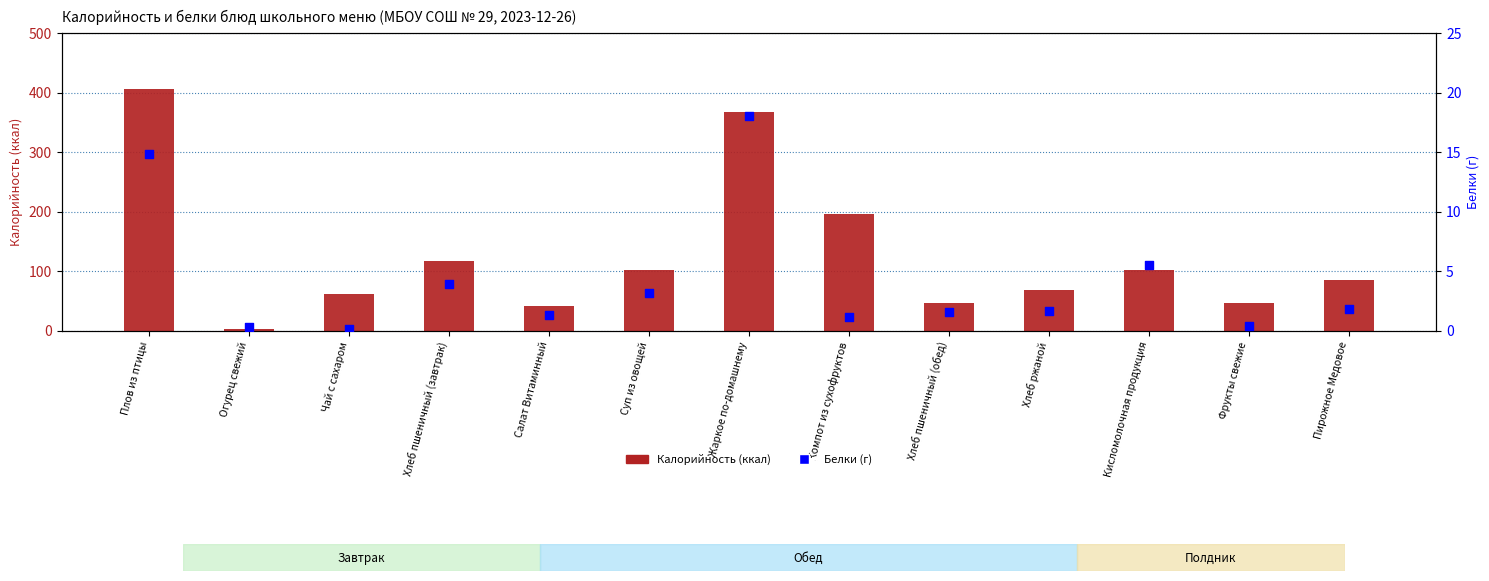

Which series contains the lowest Y value?

Белки (г)